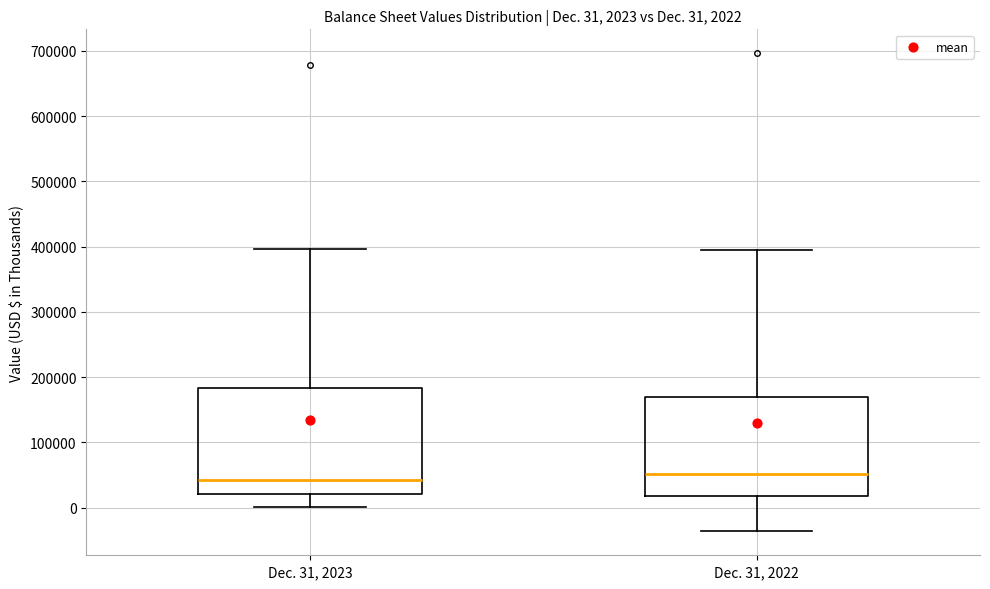

Comparing the boxes themselves (not the whiskers), which one is the tallest?

Dec. 31, 2023